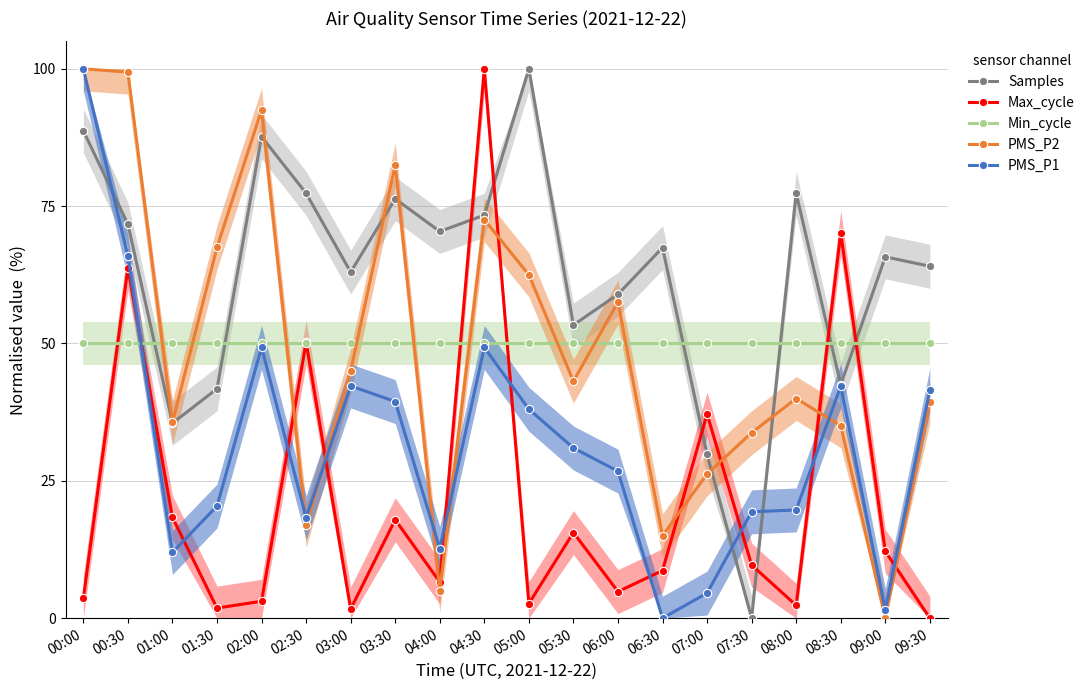

Between 01:30 and 00:00, which is larger?

00:00